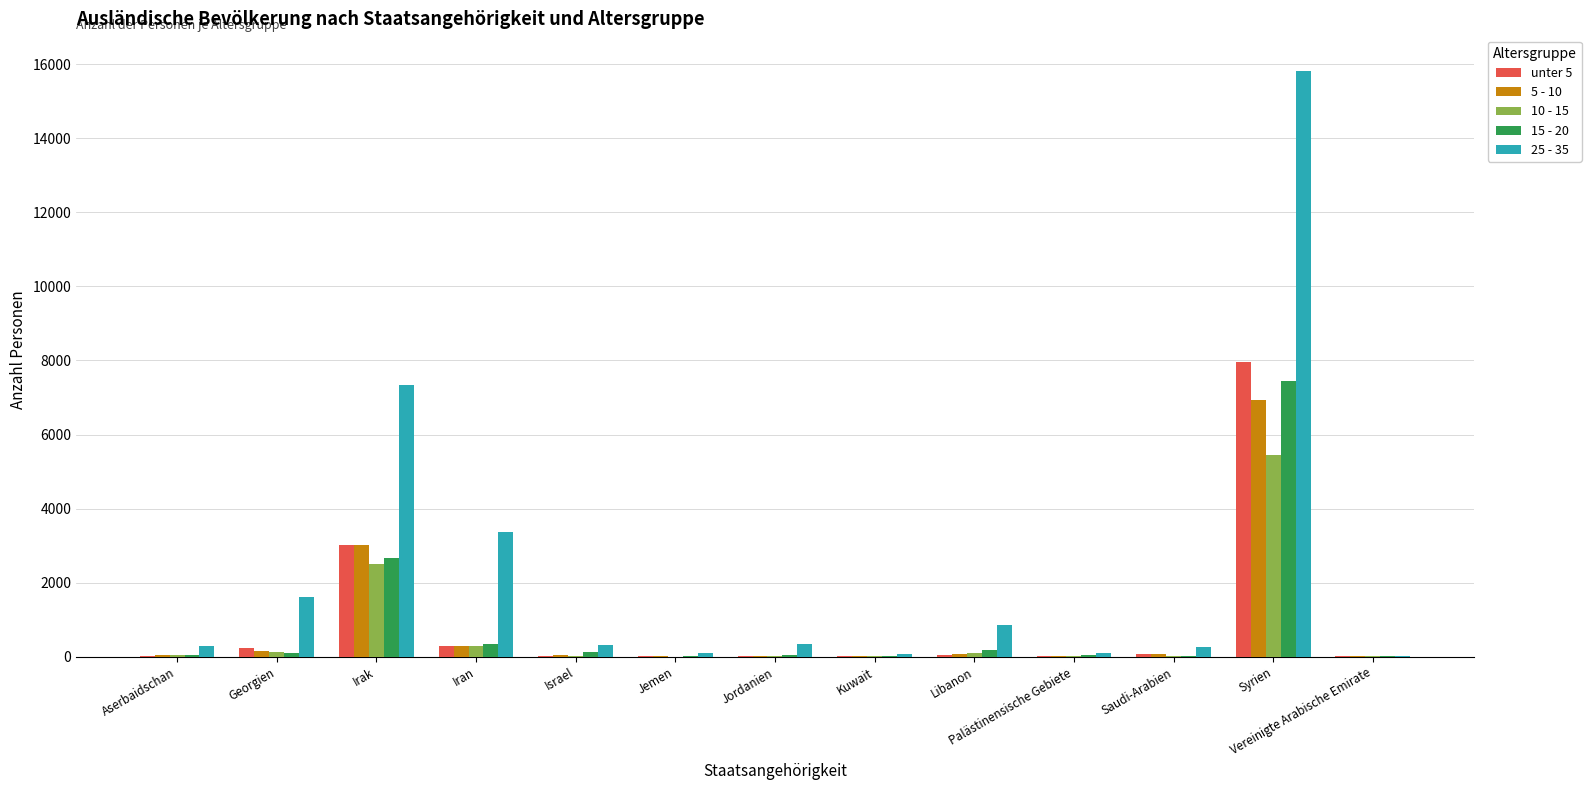

What is the maximum value shown in the chart?

15815